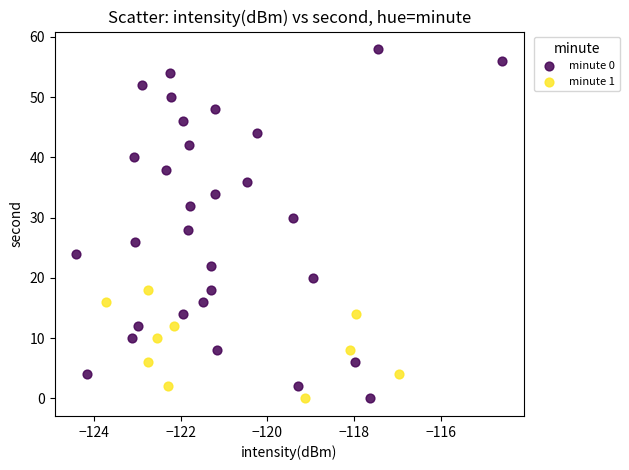

Which series reaches the maximum Y coordinate?

minute 0